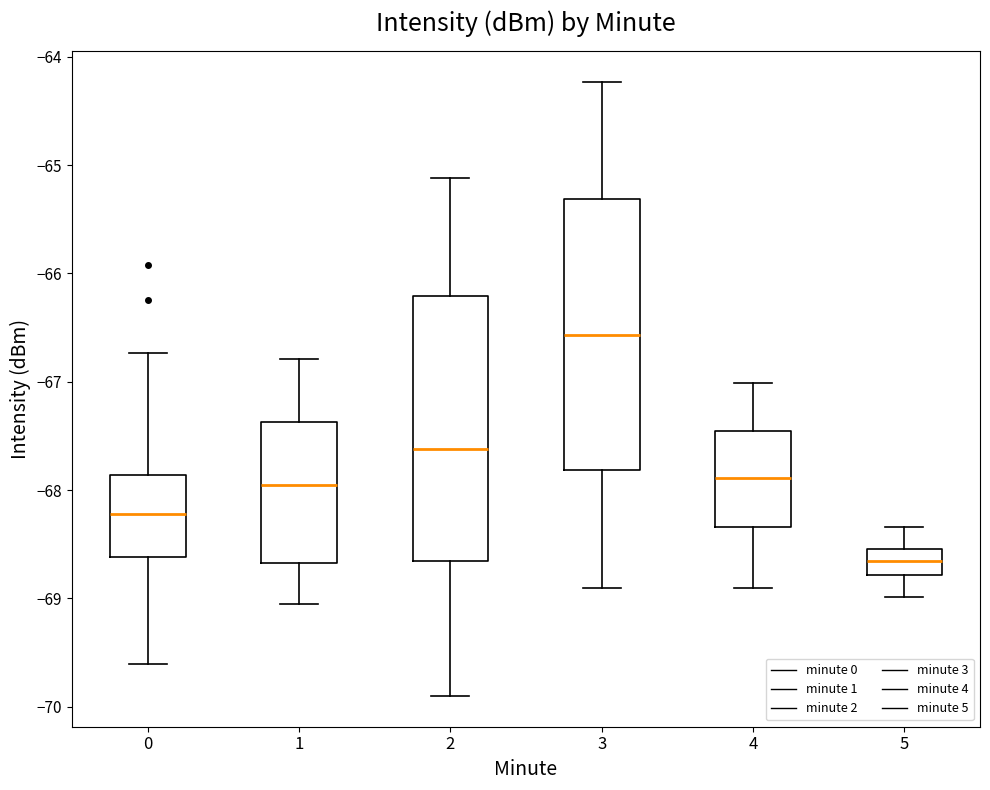

Reading left to right, read every box against the y-axis: the position of its median line, the range the box covers, and the ends of its whiskers. The values are not printed on the chart, so give them approximately, as read against the axis.

0: median -68.2, box -68.6 to -67.9, whiskers -69.6 to -66.7
1: median -68.0, box -68.7 to -67.4, whiskers -69.1 to -66.8
2: median -67.6, box -68.7 to -66.2, whiskers -69.9 to -65.1
3: median -66.6, box -67.8 to -65.3, whiskers -68.9 to -64.2
4: median -67.9, box -68.3 to -67.5, whiskers -68.9 to -67.0
5: median -68.7, box -68.8 to -68.5, whiskers -69.0 to -68.3